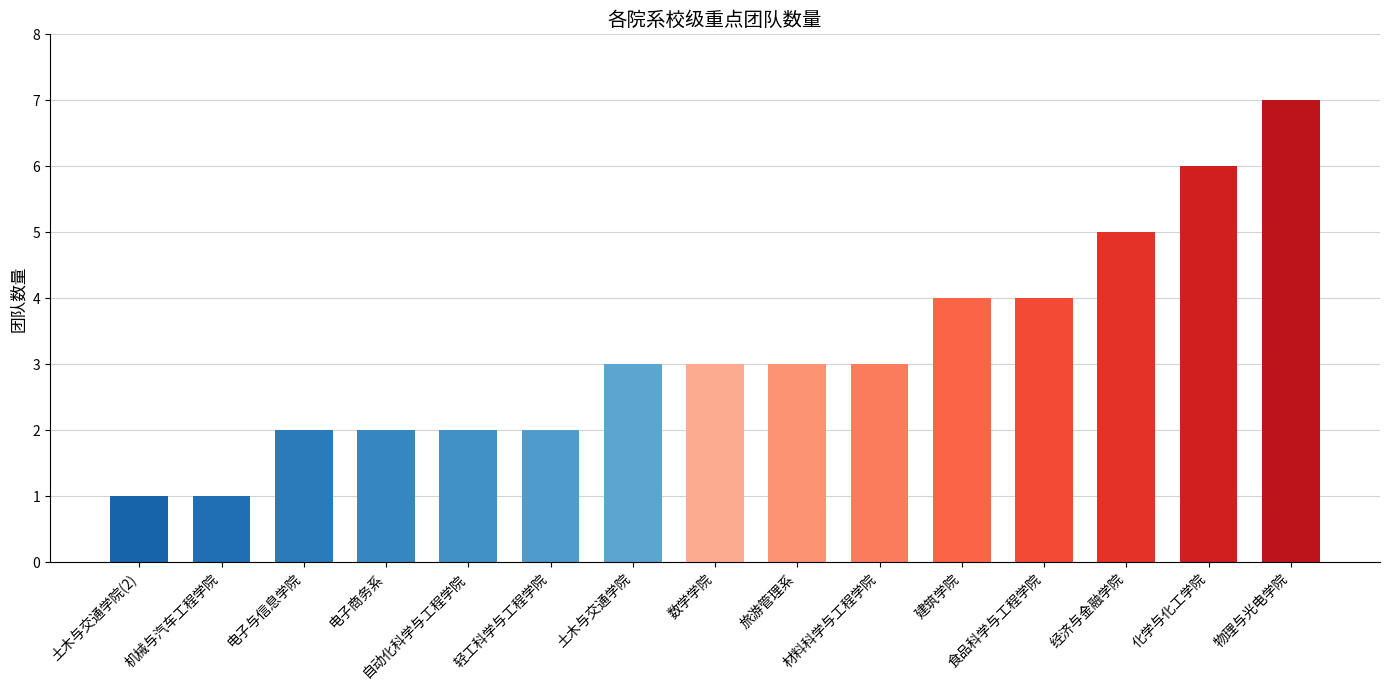

Reading left to right, extract all data points from this chart.

土木与交通学院(2)=1	机械与汽车工程学院=1	电子与信息学院=2	电子商务系=2	自动化科学与工程学院=2	轻工科学与工程学院=2	土木与交通学院=3	数学学院=3	旅游管理系=3	材料科学与工程学院=3	建筑学院=4	食品科学与工程学院=4	经济与金融学院=5	化学与化工学院=6	物理与光电学院=7